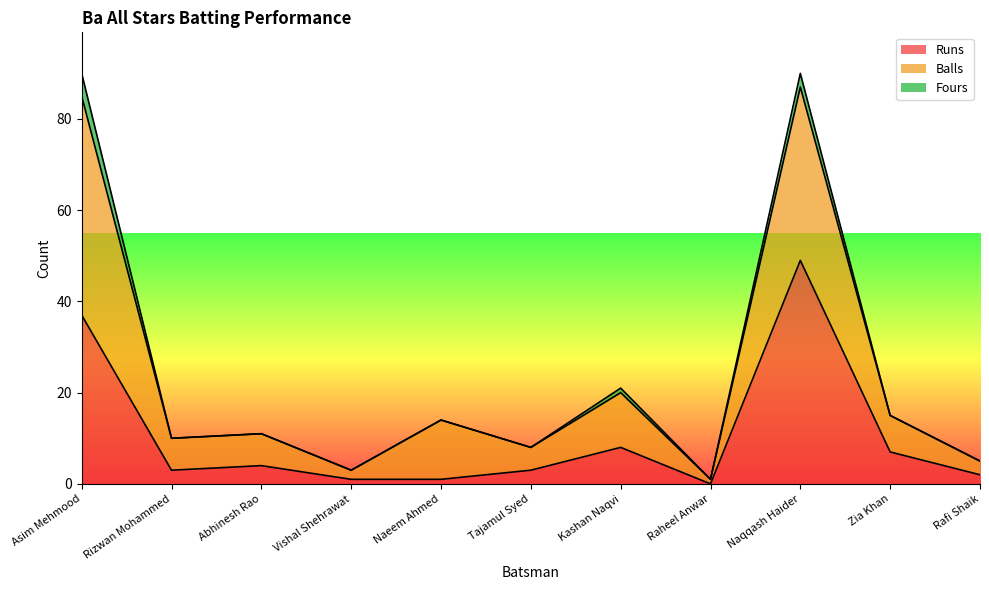

The value of Balls at Tajamul Syed is 13. True or false?

False